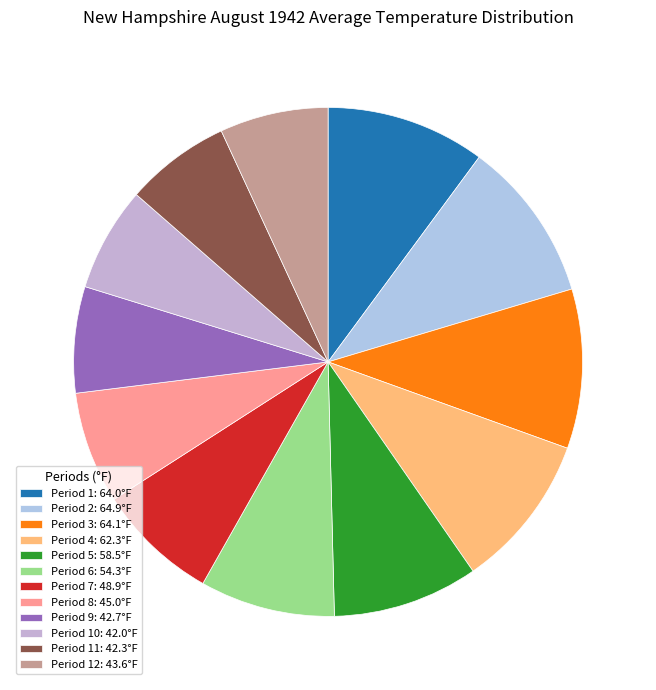

To the nearest percent, what is the difference between the largest and smallest slice percentages?

4%